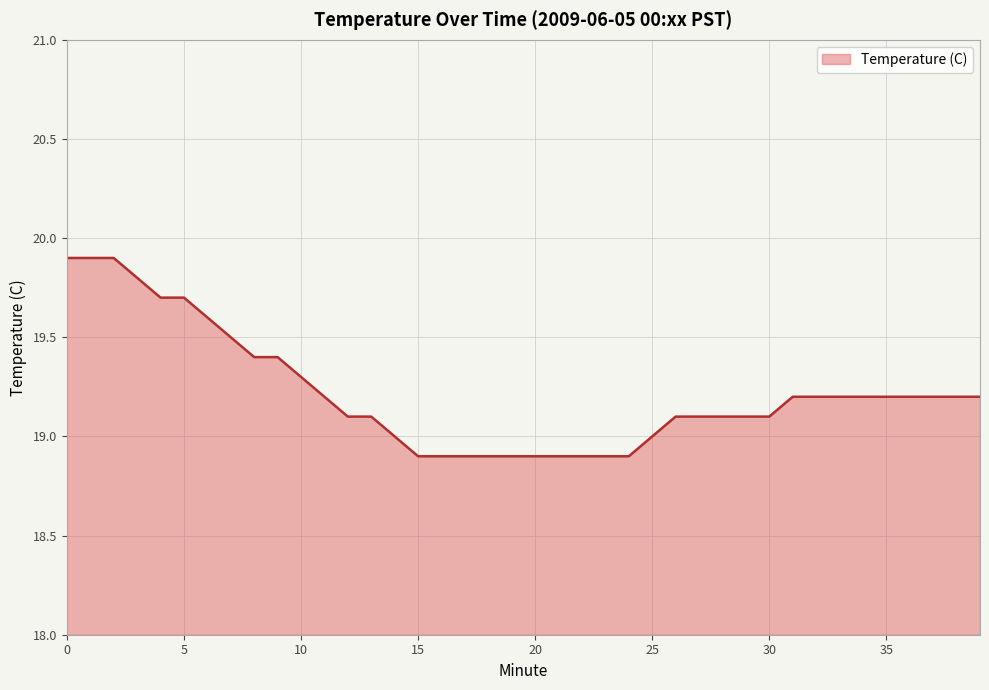

What is the greatest value displayed?

19.9